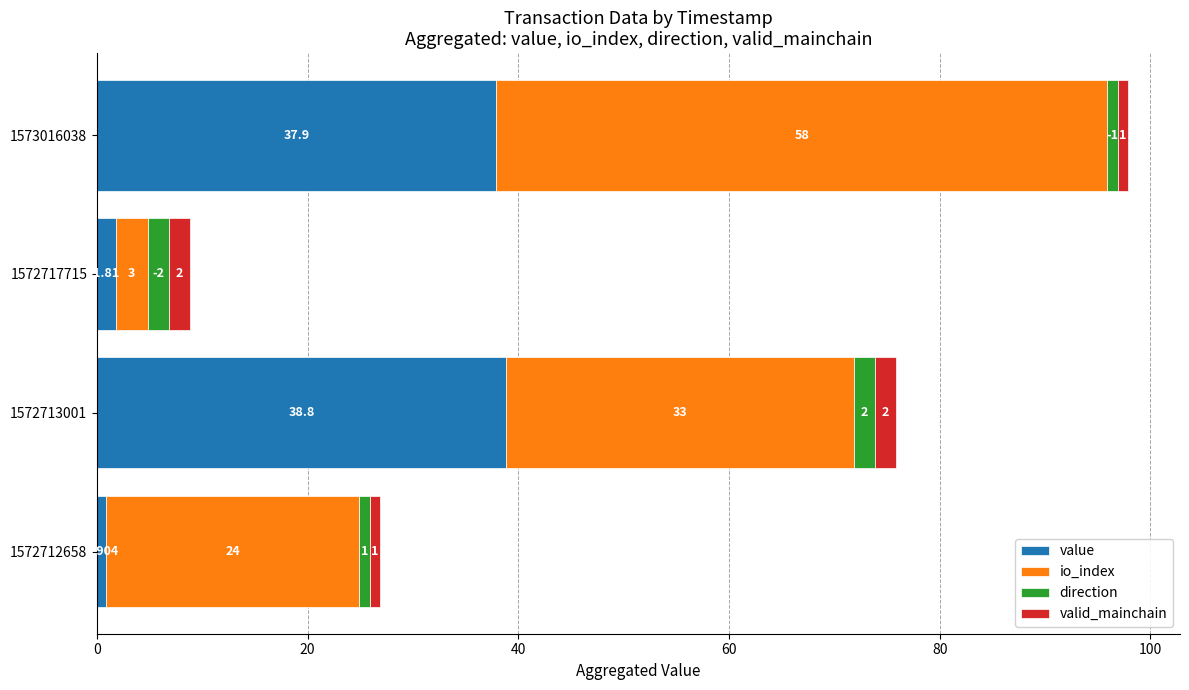

Which series has the widest spread of values?

io_index